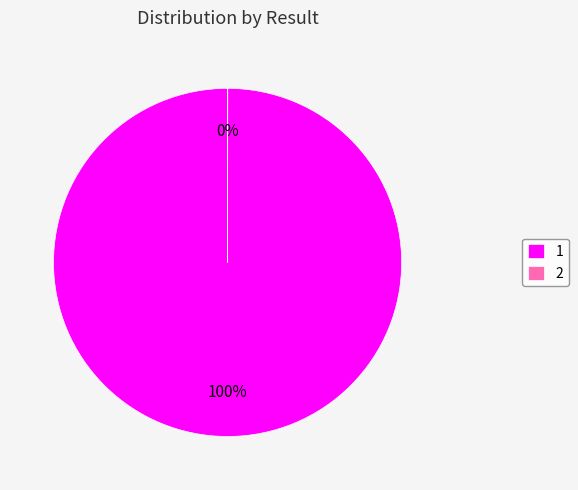

To the nearest percent, what percentage of the pie is 1?

100%